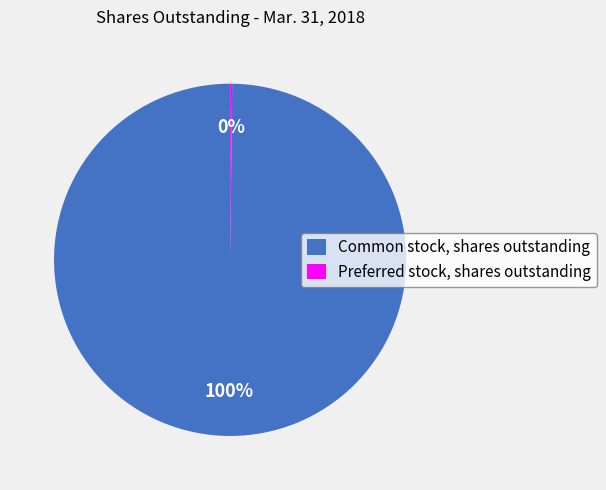

To the nearest percent, what is the difference between the largest and smallest slice percentages?

100%